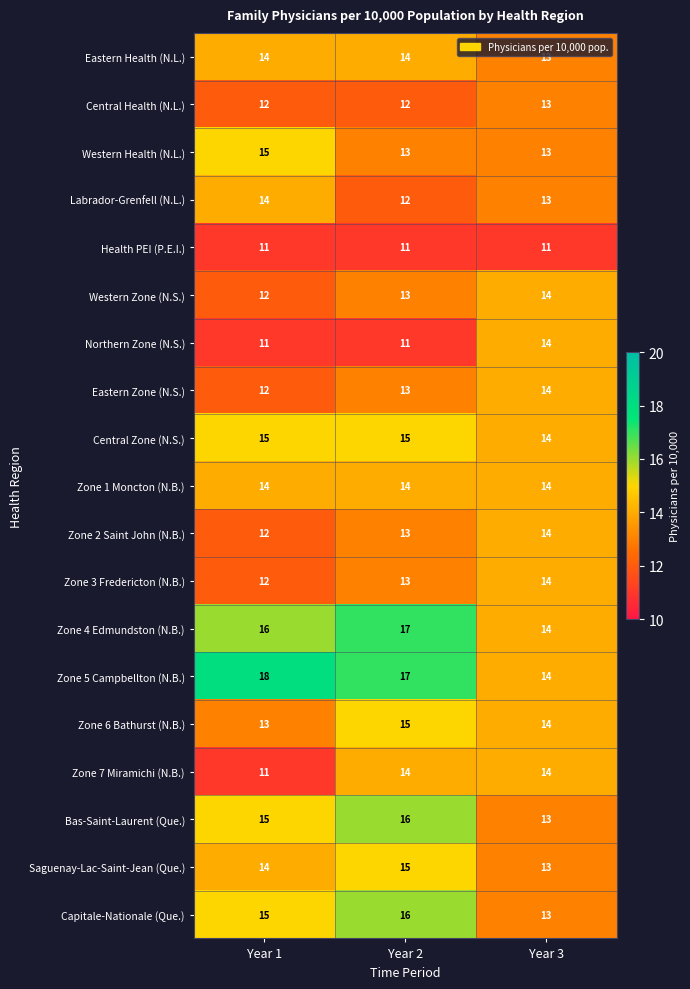

What is the average value of the Zone 4 Edmundston (N.B.) series?

16